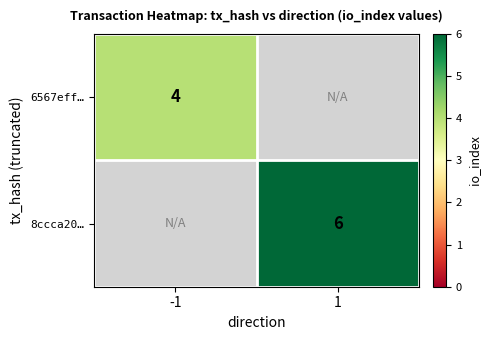

At how many categories does at least one series exceed 4?

1